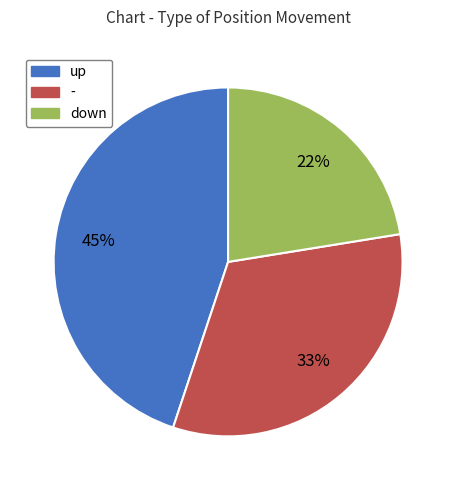

The up slice represents 52% of the pie. True or false?

False